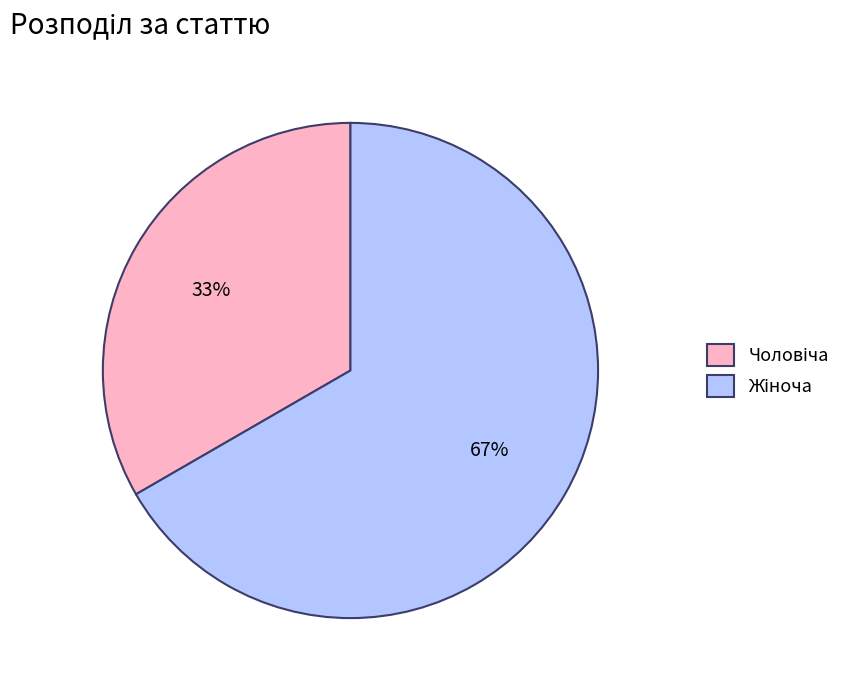

Is there any slice that represents more than half of the pie?

Yes